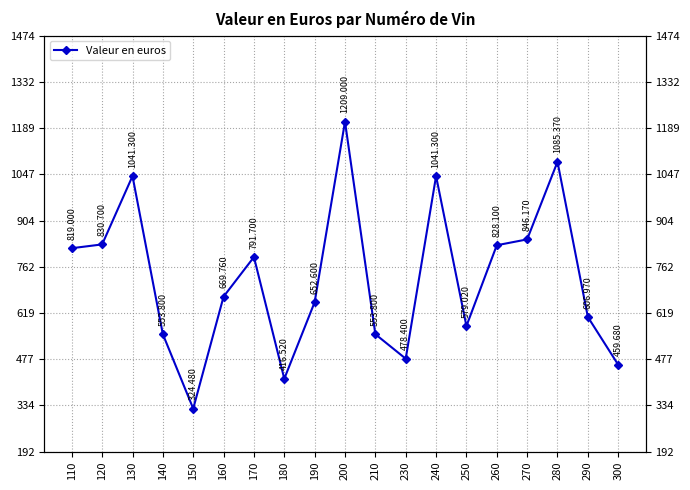

Rank the categories by value from lowest to highest.

150, 180, 300, 230, 140, 210, 250, 290, 190, 160, 170, 110, 260, 120, 270, 130, 240, 280, 200